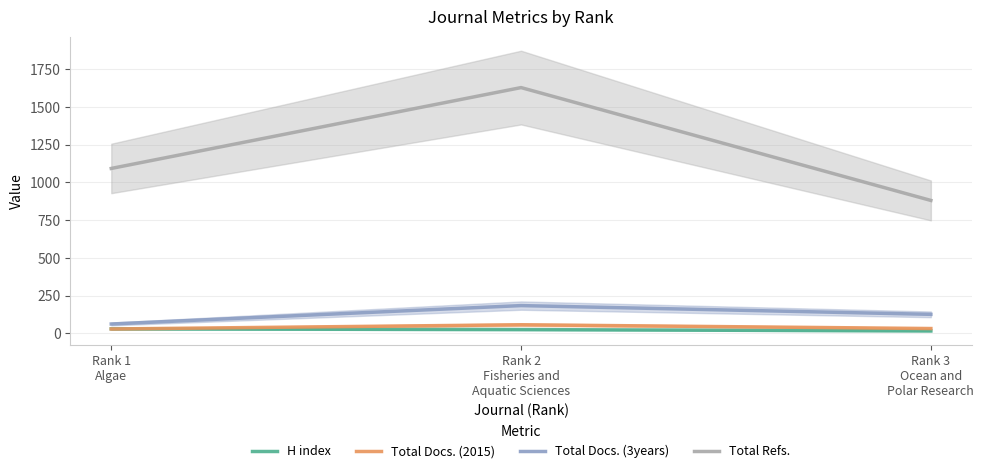

What is the label of the 2nd point from the left?

Rank 2
Fisheries and
Aquatic Sciences